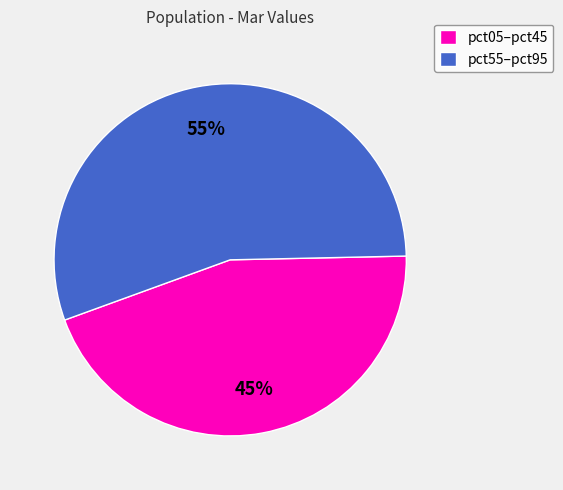

What percentage is the pct55–pct95 slice, to the nearest percent?

55%